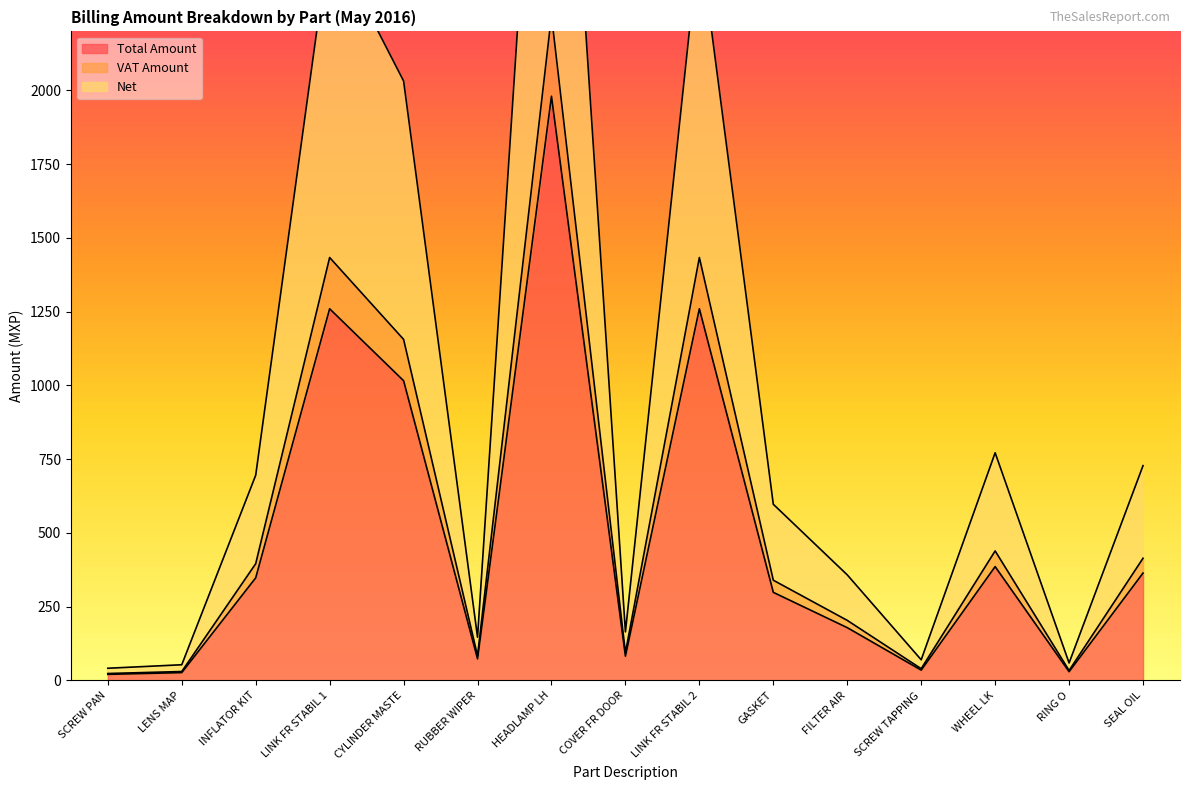

What is the spread (max minus min) of values at LINK FR STABIL 1?

1259.8